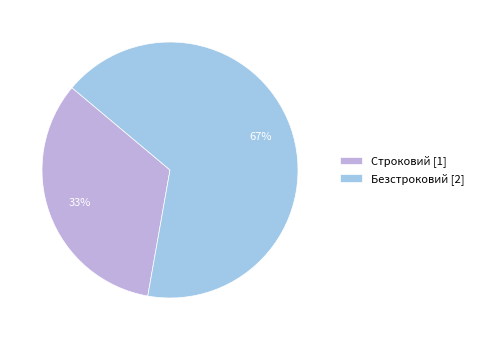

Does any single category account for the majority?

Yes